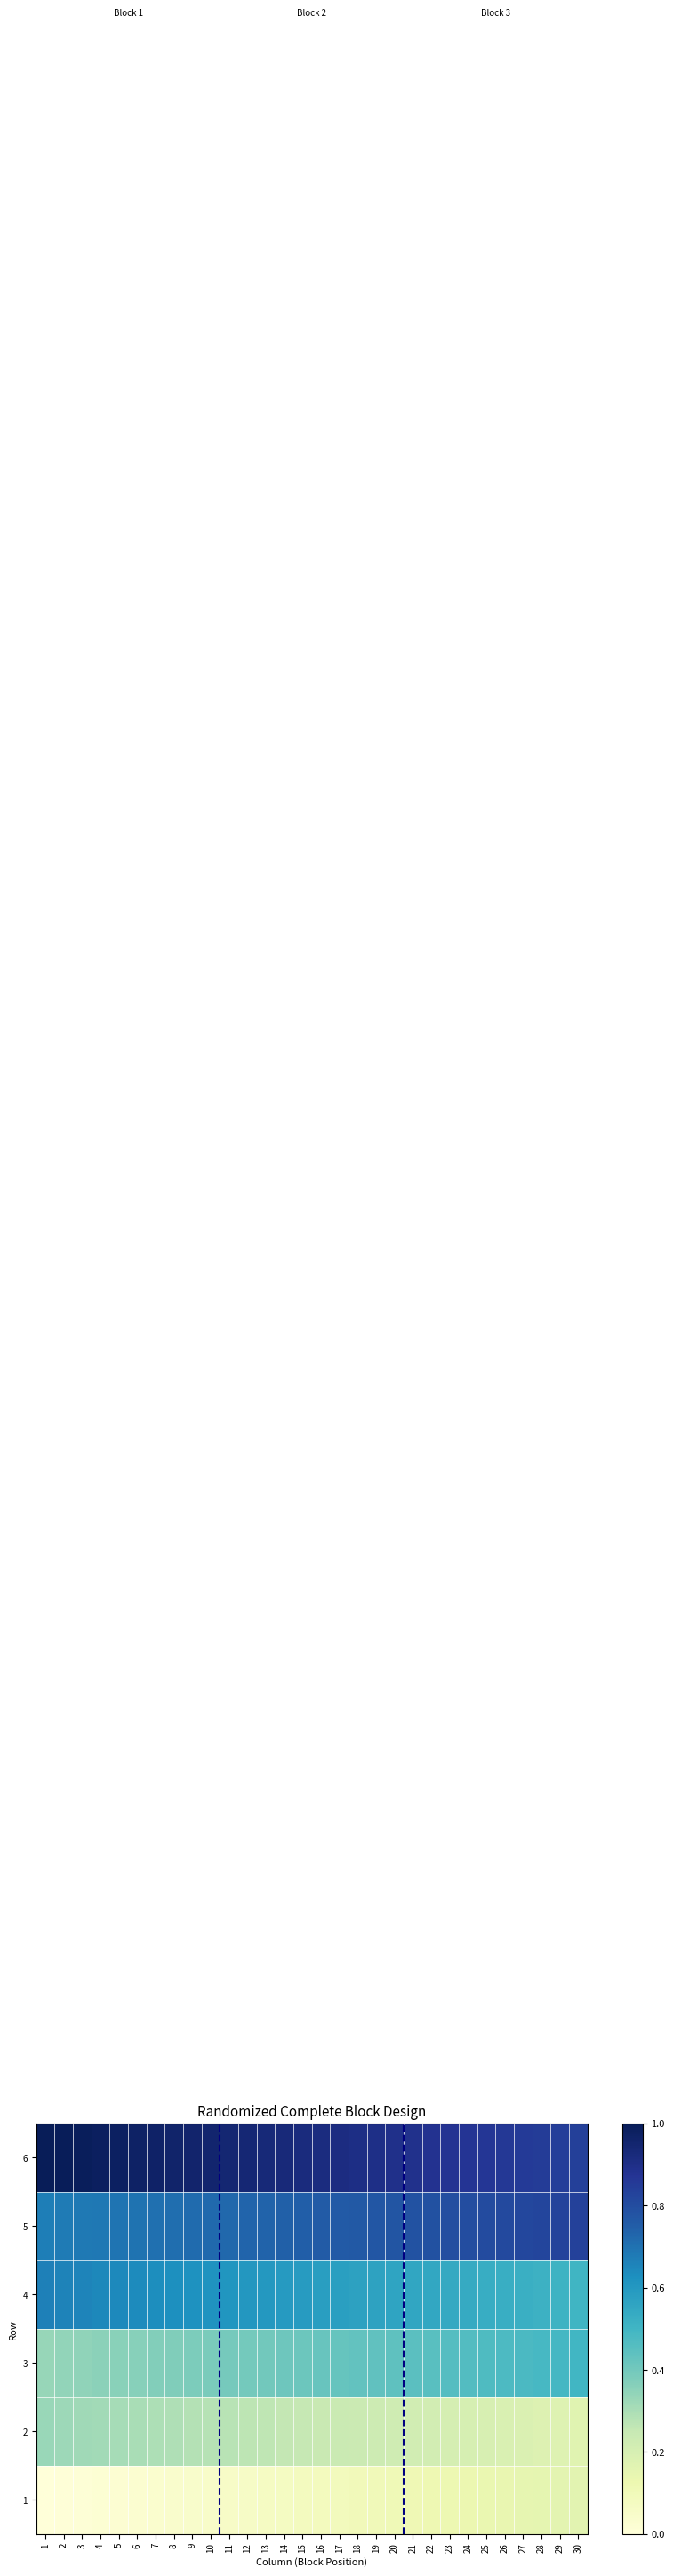

What is the total value across all series at 15?

3.0